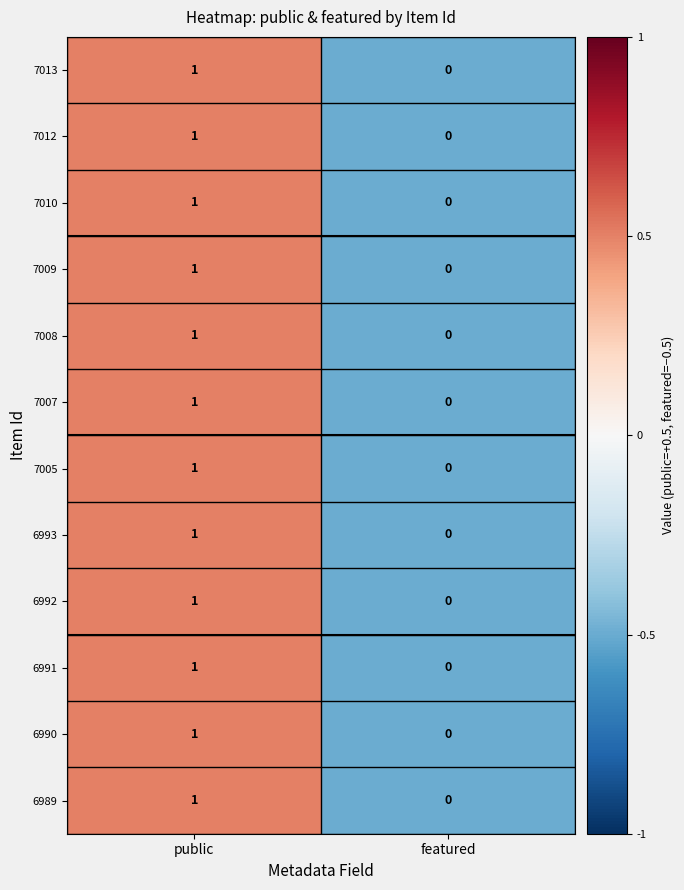

True or false: 7010 has a value of 1 at public.

True